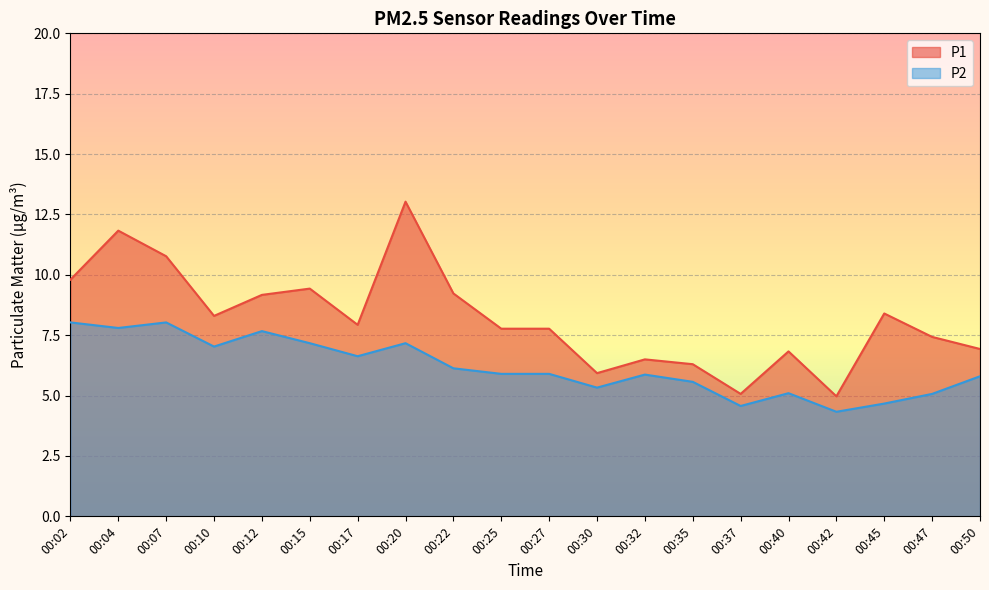

Does the chart display data point markers on the line(s)?

No